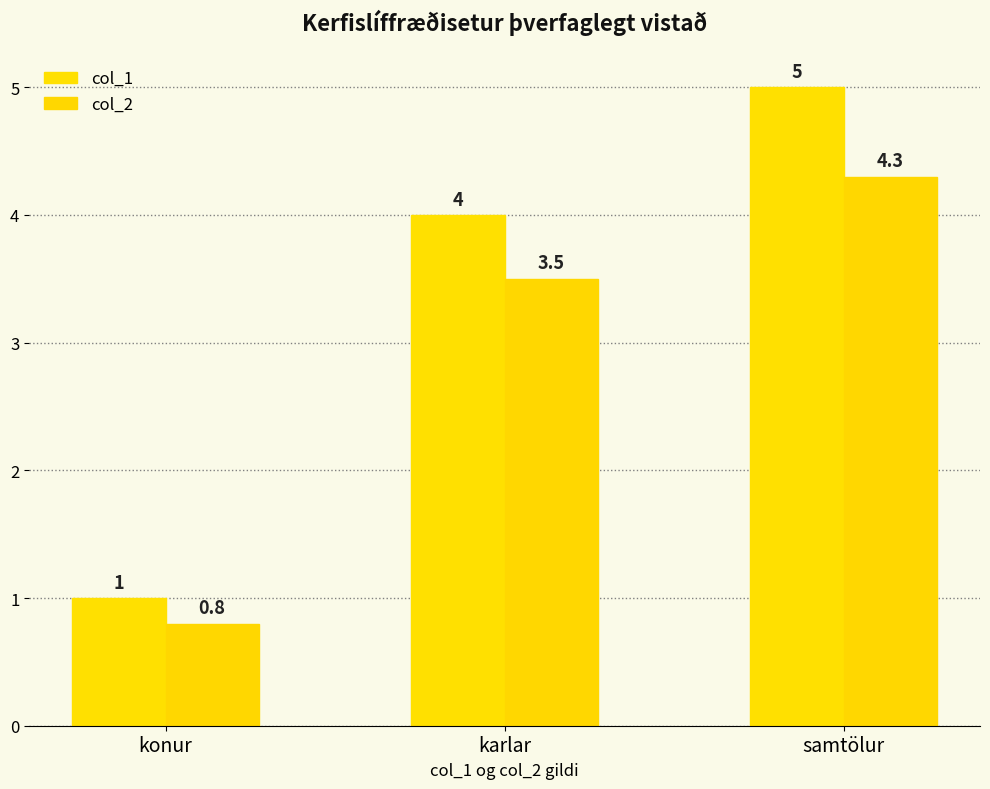

At which label does col_2 reach its minimum?

konur